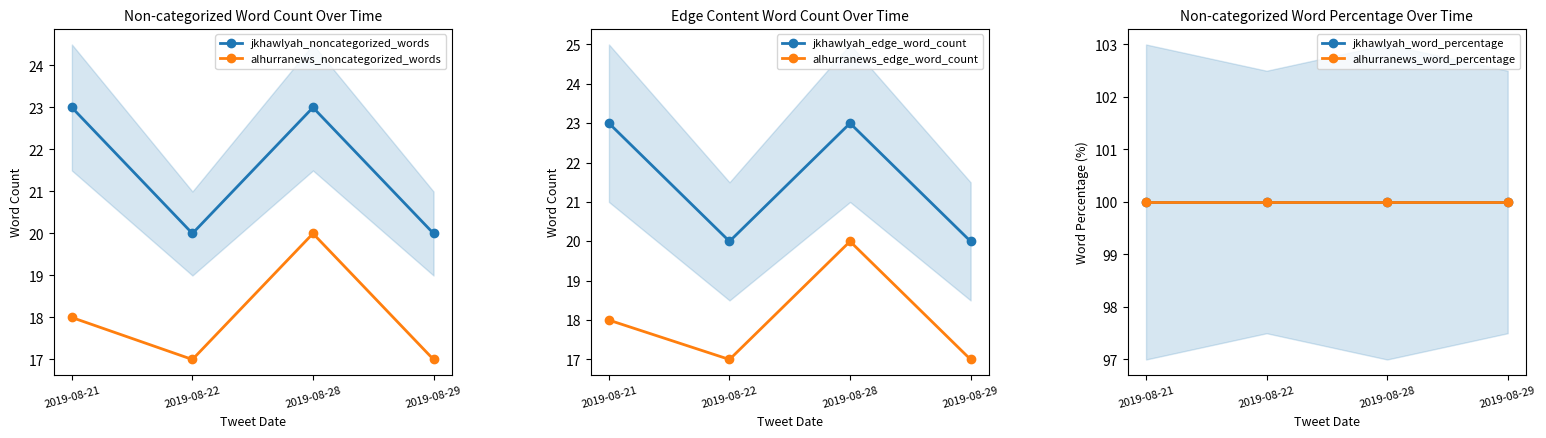

What is the difference between the highest and lowest values at 2019-08-21?

82